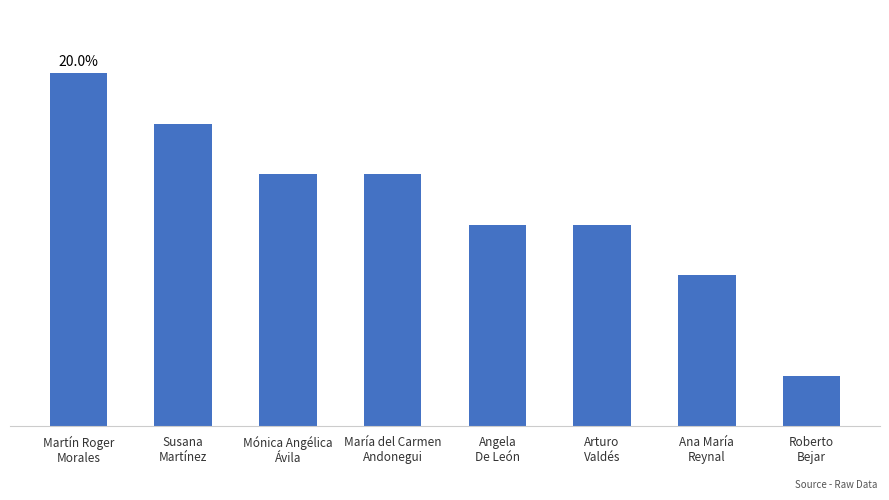

Are the bars horizontal?

No